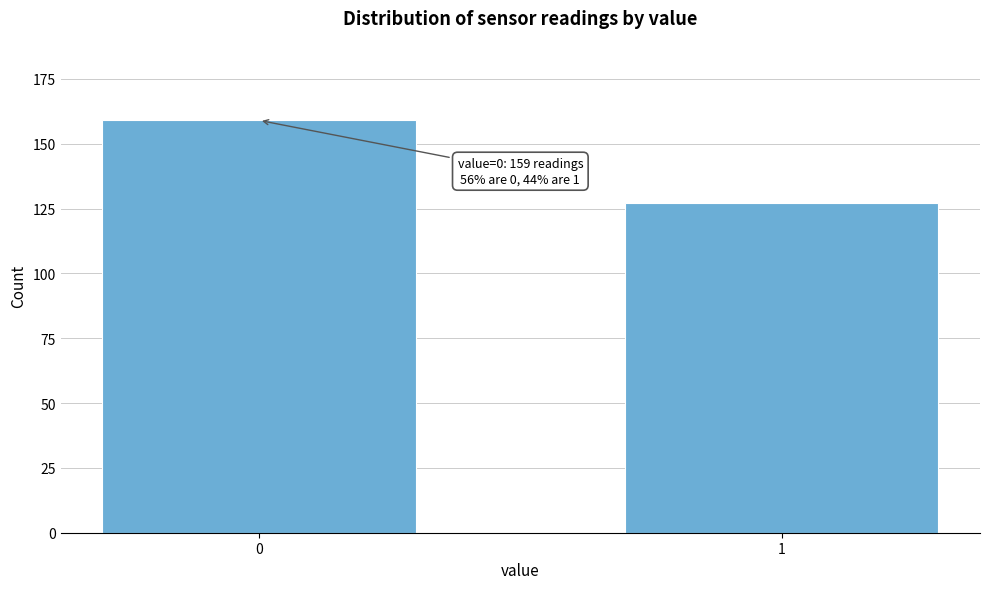

Reading left to right, transcribe all the data shown in this chart.

159	127